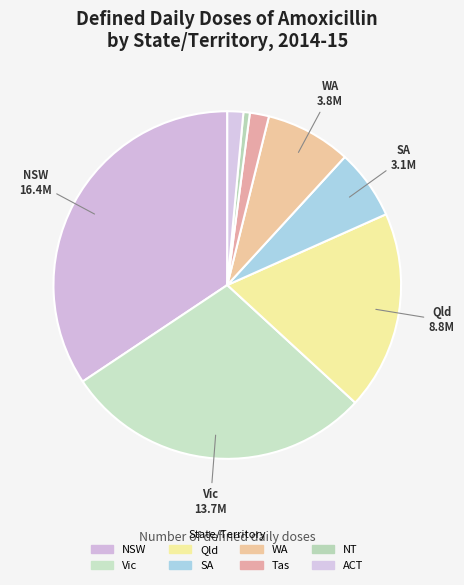

To the nearest percent, what is the difference between the largest and smallest slice percentages?

34%